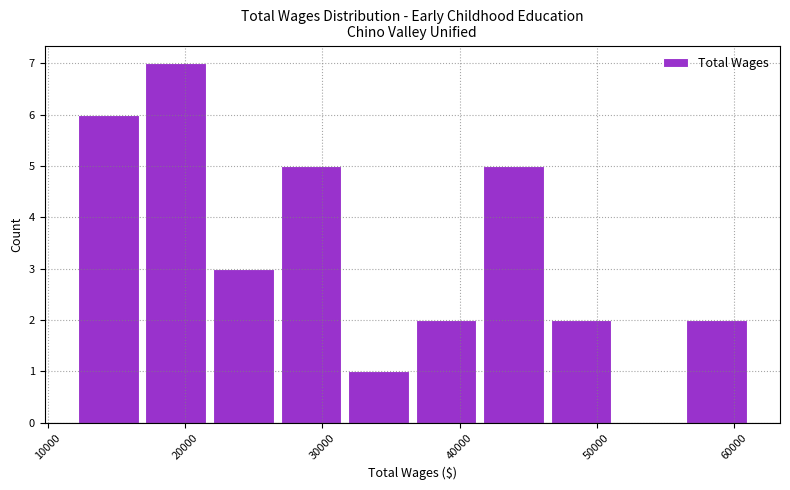

Reading left to right, transcribe this chart: for each bar, give the range it covers on the x-axis and its height. Neither the bar edges nor the heights are printed on the chart, so give them approximately, as read against the axes.

12000 to 17000: 6
17000 to 22000: 7
22000 to 27000: 3
27000 to 32000: 5
32000 to 37000: 1
37000 to 41000: 2
41000 to 46000: 5
46000 to 51000: 2
51000 to 56000: 0
56000 to 61000: 2